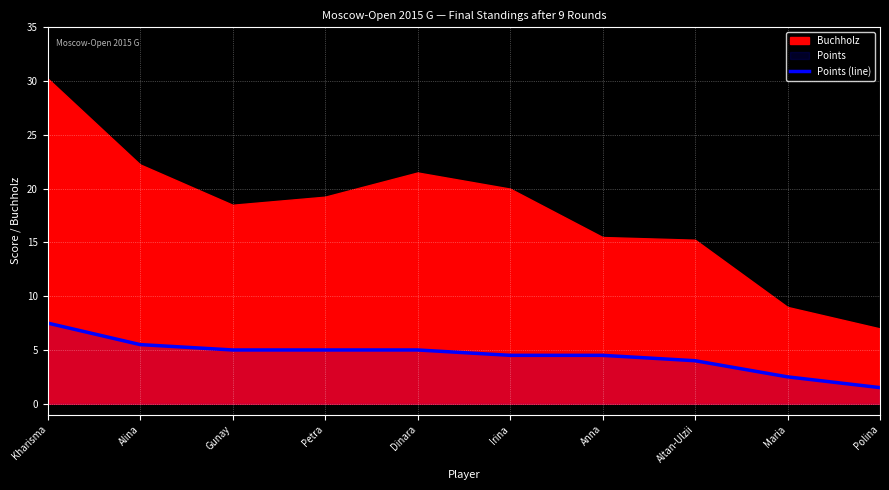

Reading right to left, extract all data points from this chart.

Polina=1.5	Maria=2.5	Altan-Ulzii=4.0	Anna=4.5	Irina=4.5	Dinara=5.0	Petra=5.0	Gunay=5.0	Alina=5.5	Kharisma=7.5